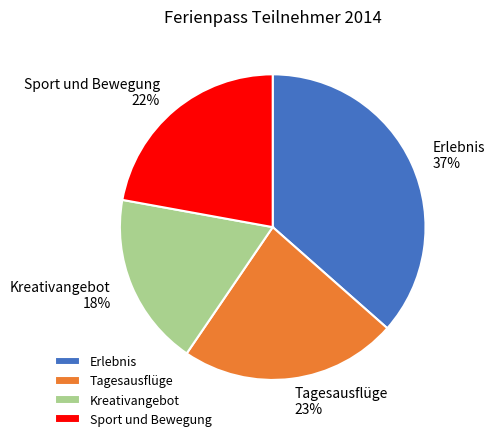

To the nearest percent, what percentage of the pie is Kreativangebot?

18%